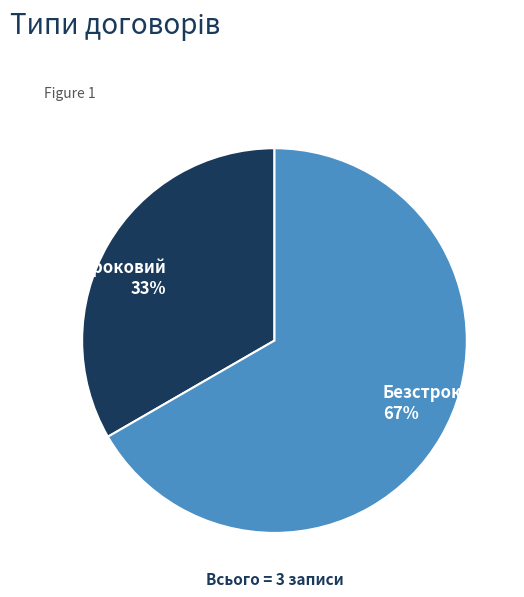

Count the number of slices in the pie.

2